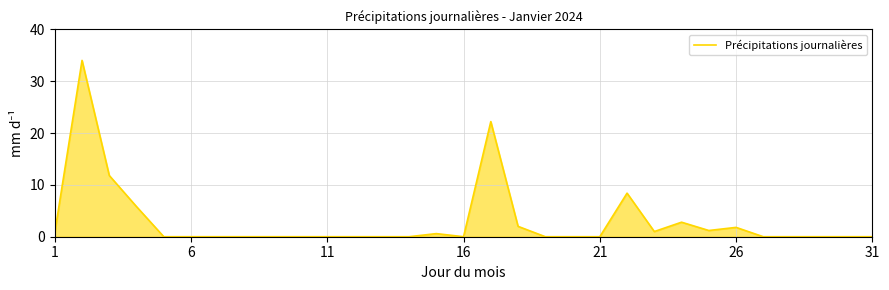

What is the maximum value shown in the chart?

34.0